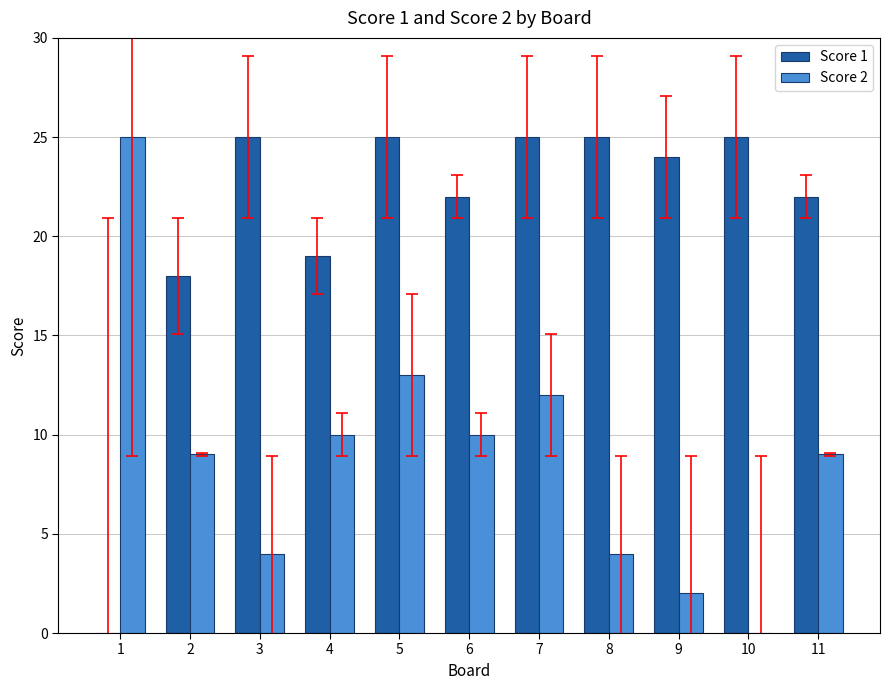

Is it true that Score 1 equals 11 at 9?

False